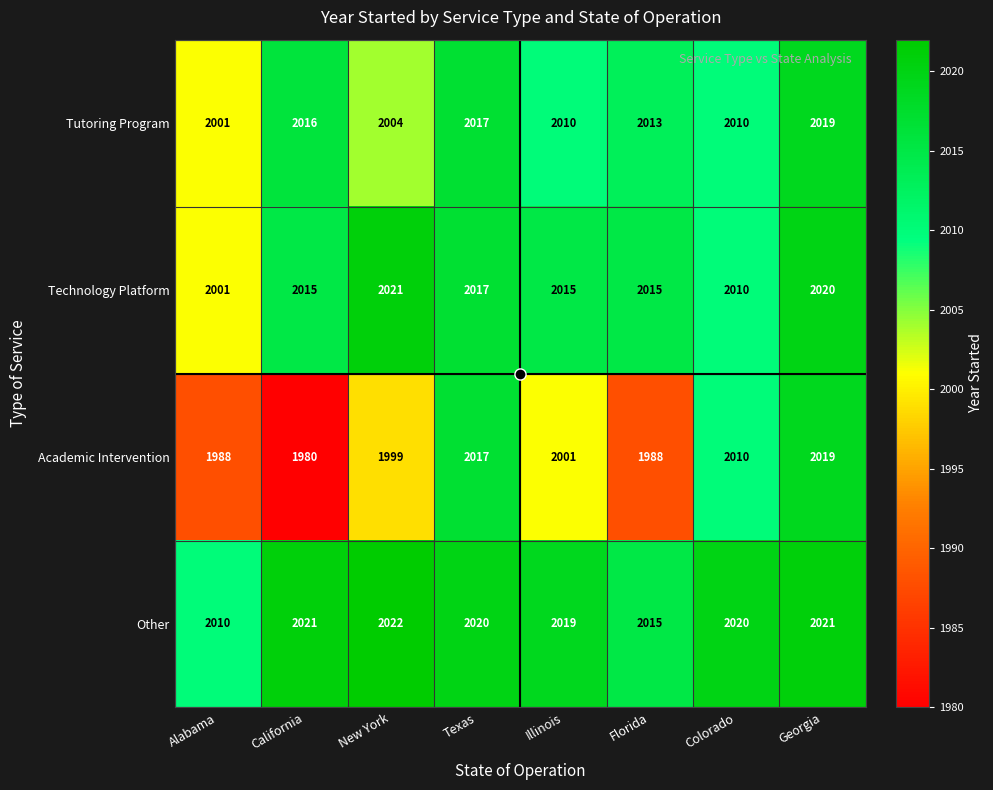

What is the spread (max minus min) of values at Texas?

3